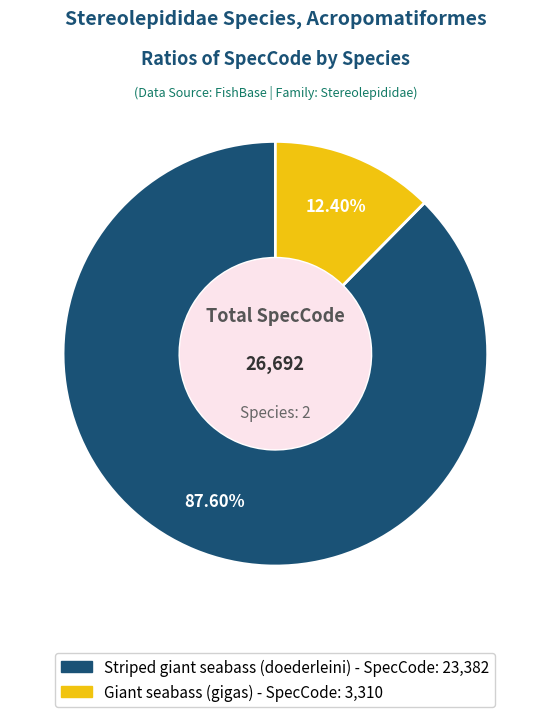

Is there a majority slice in this chart?

Yes